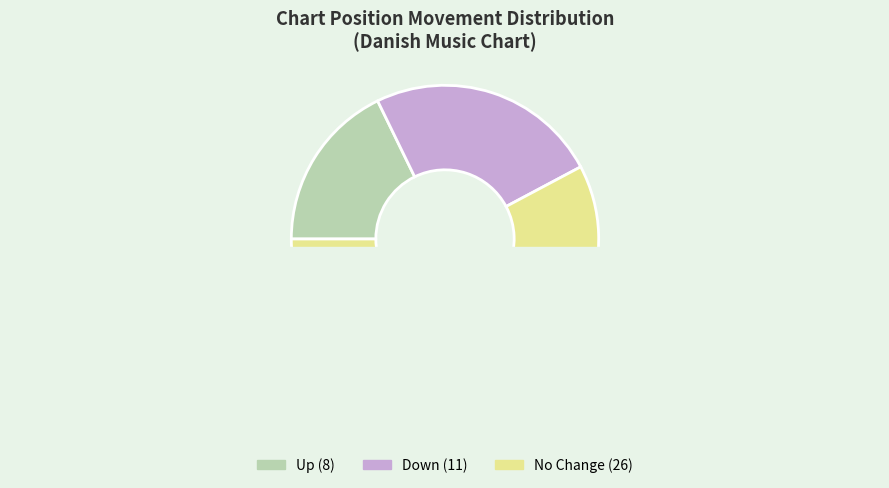

Is there a majority slice in this chart?

Yes